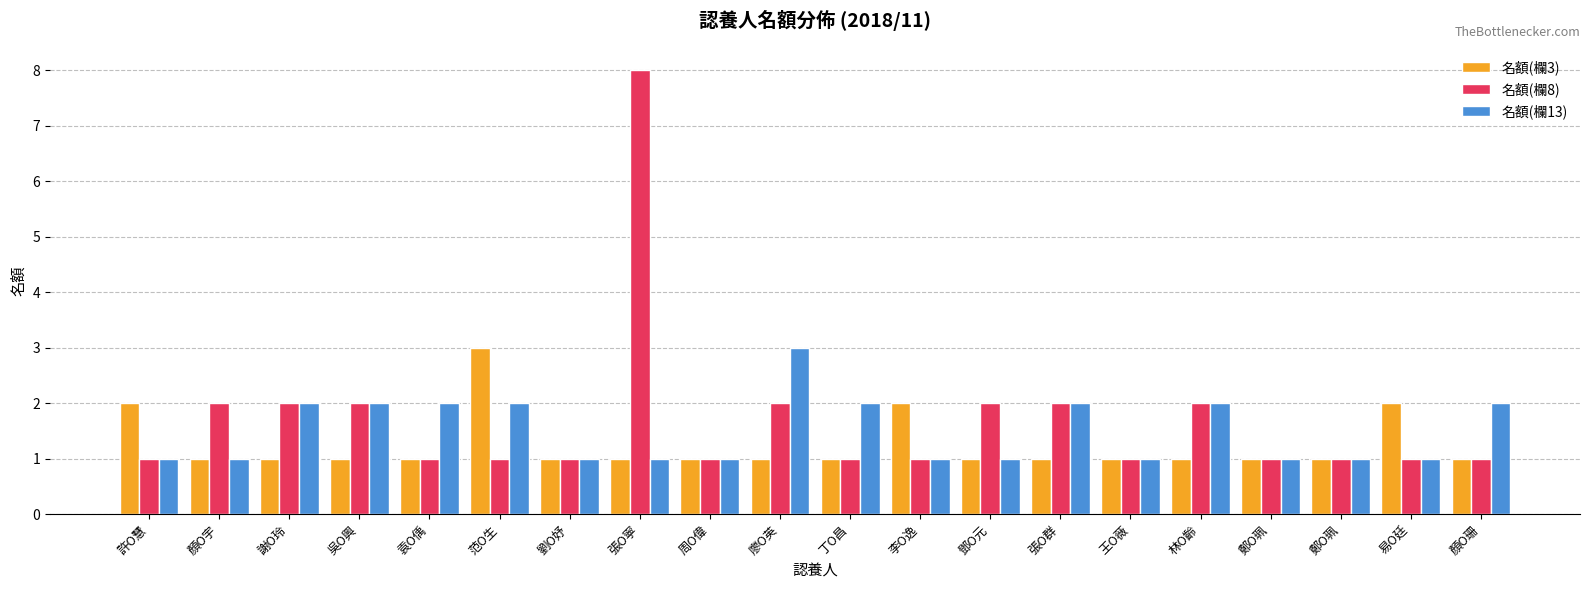

What is the average value of the 名額(欄8) series?

2